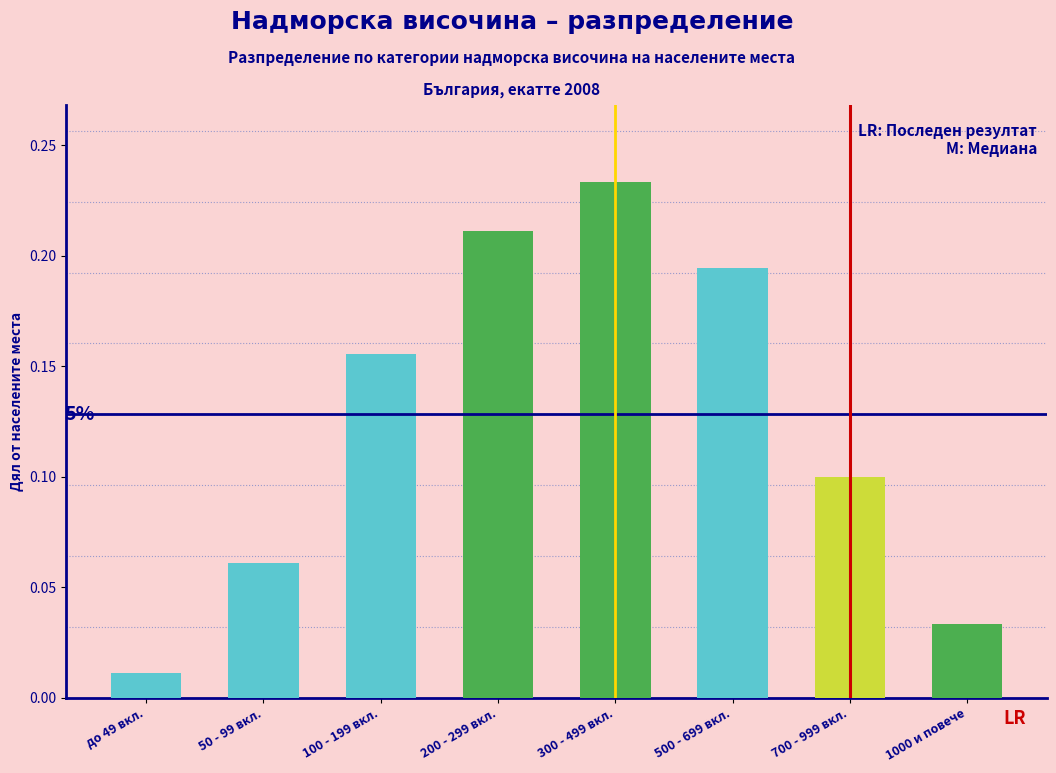

Where is the data nearest to the value 0?

до 49 вкл.